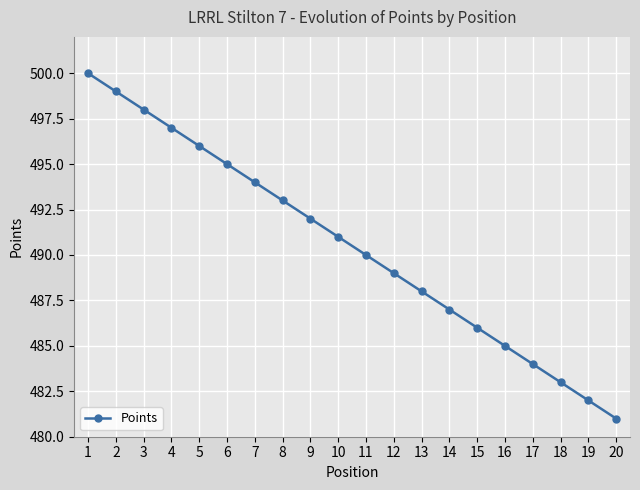

Reading left to right, transcribe all the data shown in this chart.

500	499	498	497	496	495	494	493	492	491	490	489	488	487	486	485	484	483	482	481